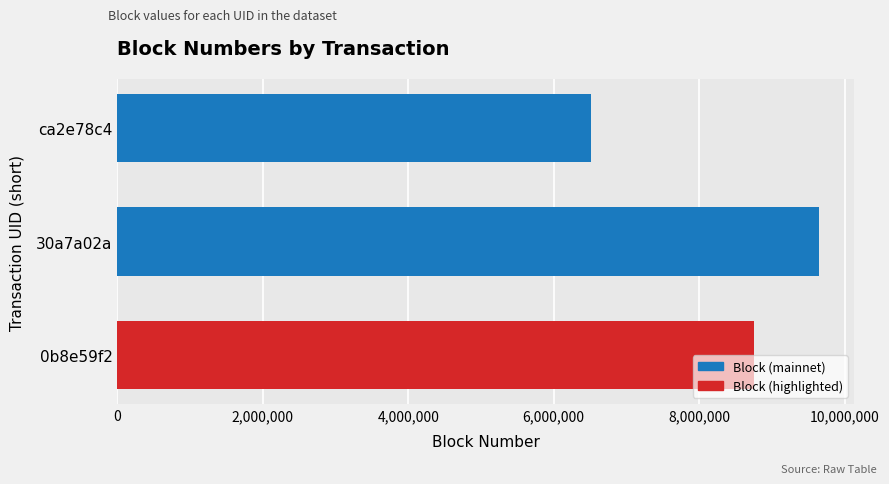

What is the ratio of the value at 30a7a02a to the value at 0b8e59f2?

1.1